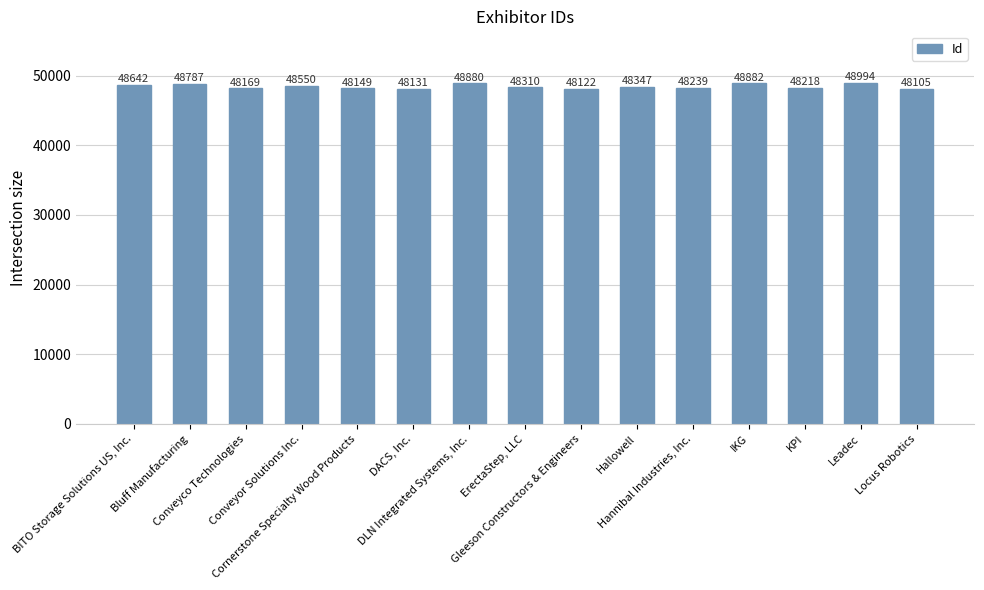

List the labels in order of value, largest first.

Leadec, IKG, DLN Integrated Systems, Inc., Bluff Manufacturing, BITO Storage Solutions US, Inc., Conveyor Solutions Inc., Hallowell, ErectaStep, LLC, Hannibal Industries, Inc., KPI, Conveyco Technologies, Cornerstone Specialty Wood Products, DACS, Inc., Gleeson Constructors & Engineers, Locus Robotics